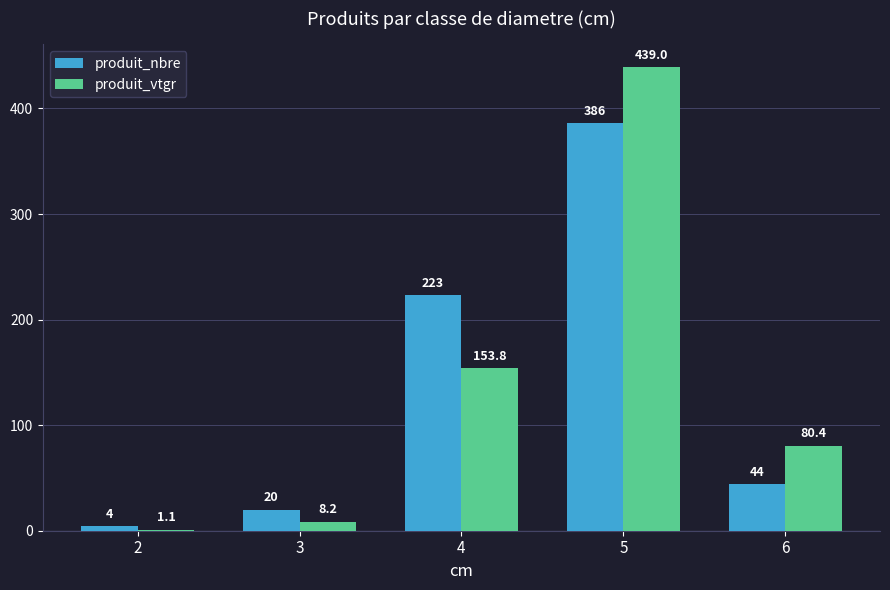

Are the bars horizontal?

No